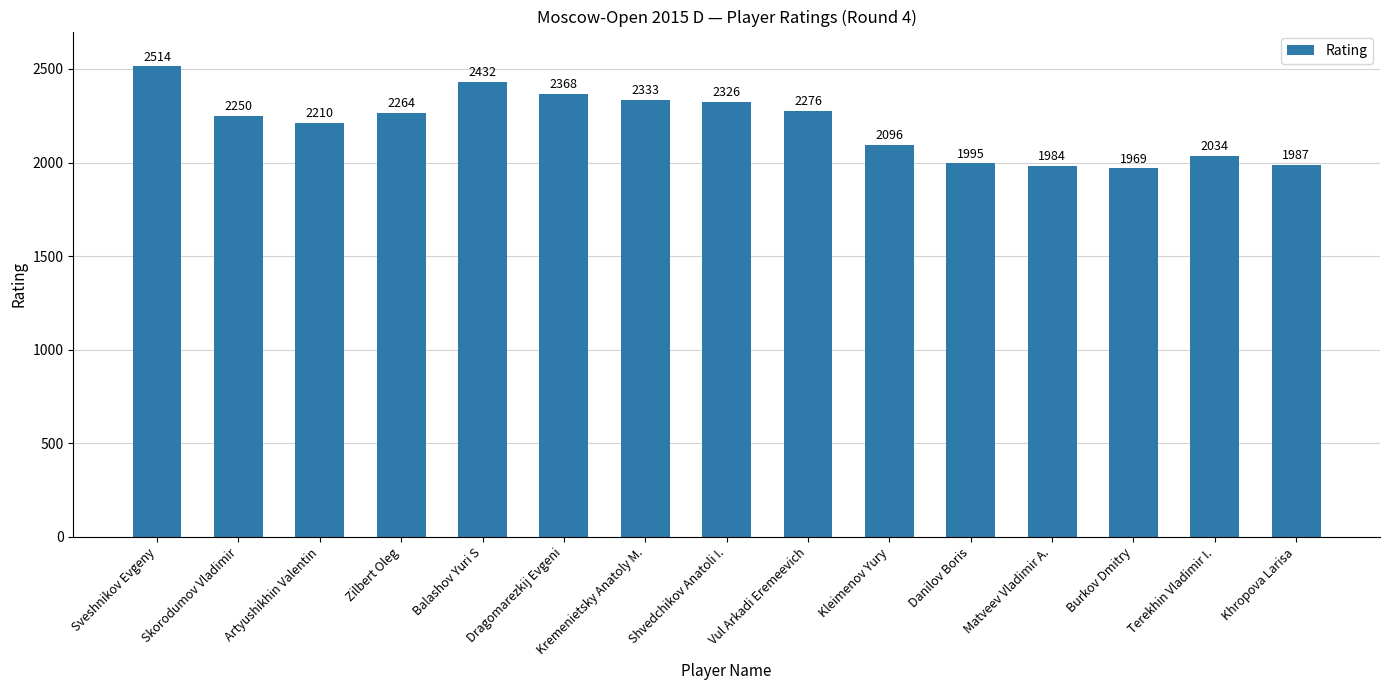

Reading right to left, list all the values displayed in this chart.

Khropova Larisa=1987	Terekhin Vladimir I.=2034	Burkov Dmitry=1969	Matveev Vladimir A.=1984	Danilov Boris=1995	Kleimenov Yury=2096	Vul Arkadi Eremeevich=2276	Shvedchikov Anatoli I.=2326	Kremenietsky Anatoly M.=2333	Dragomarezkij Evgeni=2368	Balashov Yuri S=2432	Zilbert Oleg=2264	Artyushikhin Valentin=2210	Skorodumov Vladimir=2250	Sveshnikov Evgeny=2514